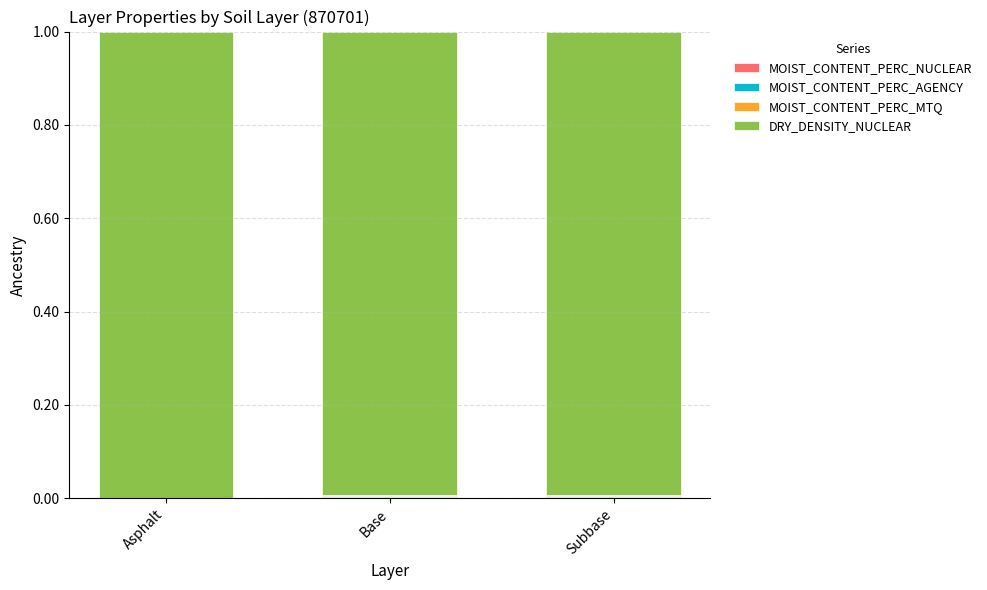

What is the total value across all series at Asphalt?

1.0